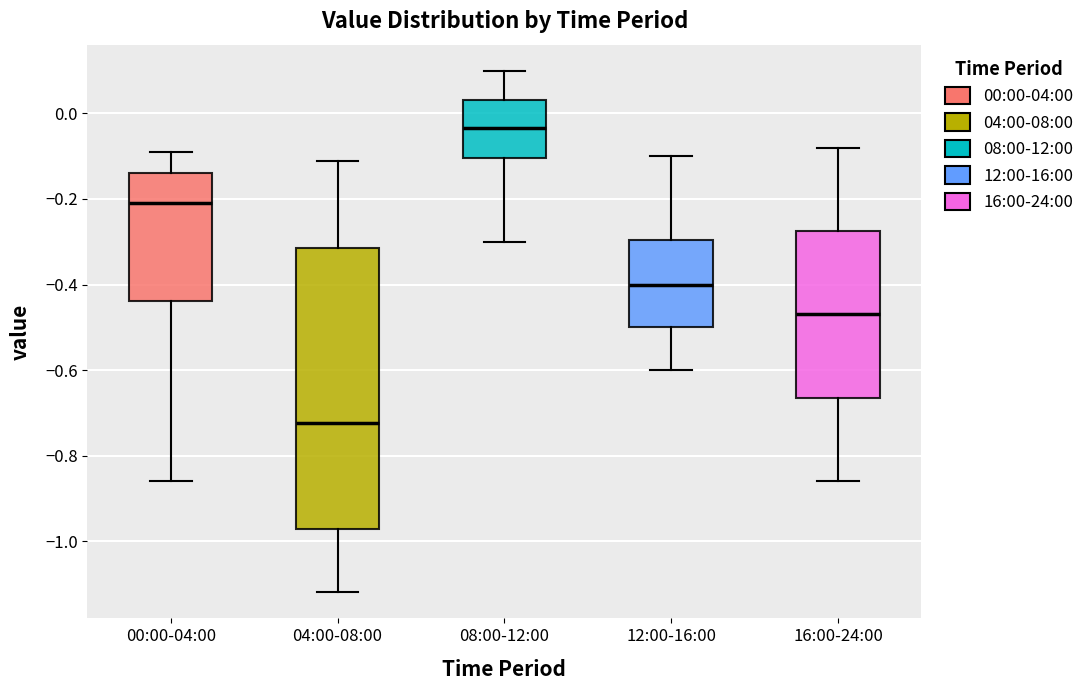

Reading left to right, transcribe this box plot: for each box, give where its median line is, the range the box spans, and where its two whiskers end, as read against the y-axis. The values are not printed on the chart, so give them approximately, as read against the axis.

00:00-04:00: median -0.20, box -0.44 to -0.14, whiskers -0.86 to -0.08
04:00-08:00: median -0.72, box -0.98 to -0.32, whiskers -1.12 to -0.10
08:00-12:00: median -0.04, box -0.10 to 0.04, whiskers -0.30 to 0.10
12:00-16:00: median -0.40, box -0.50 to -0.30, whiskers -0.60 to -0.10
16:00-24:00: median -0.46, box -0.66 to -0.28, whiskers -0.86 to -0.08